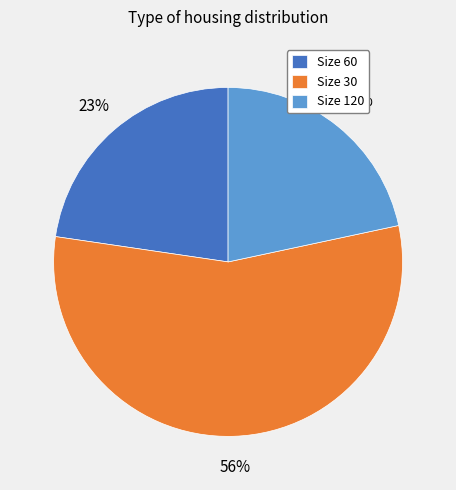

Which slice represents more than half of the pie?

Size 30